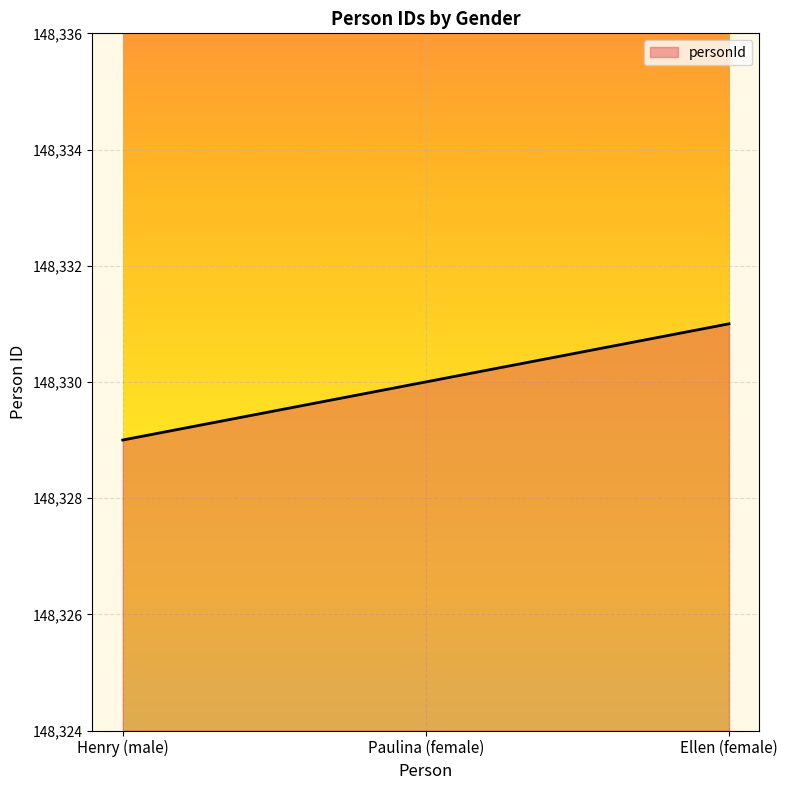

How many lines are shown in the chart?

1